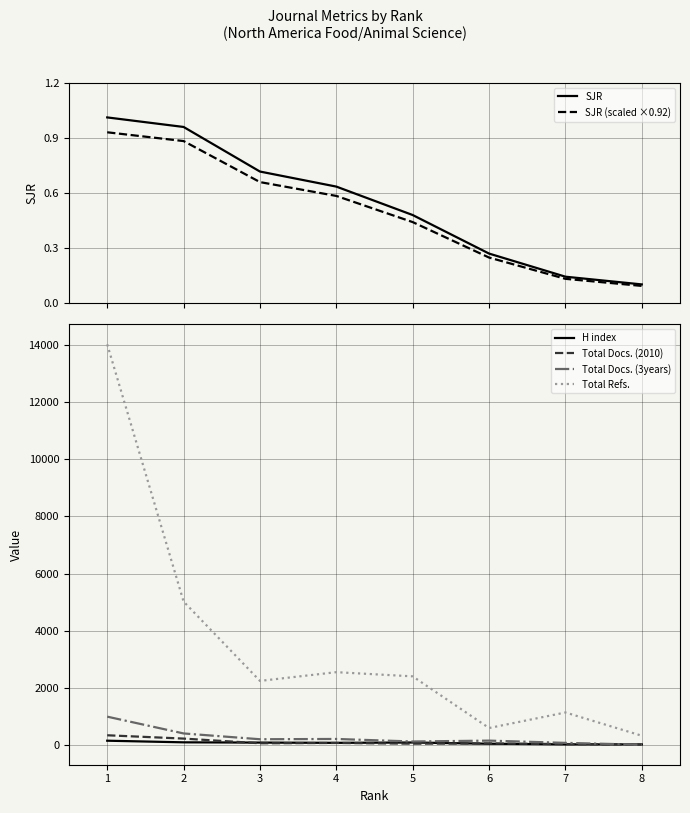

Where is Total Docs. (3years) nearest to the value 499?

2